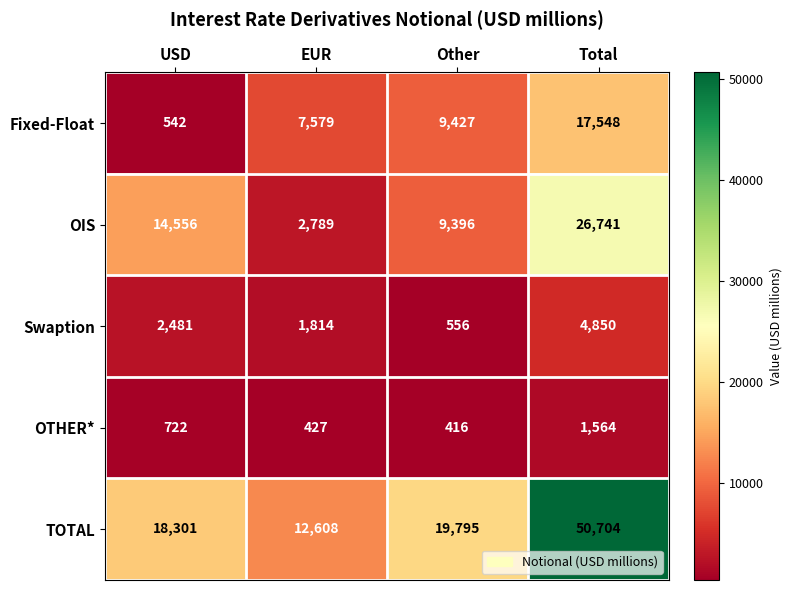

Read the OTHER* value at Total, to the nearest 10.

1560